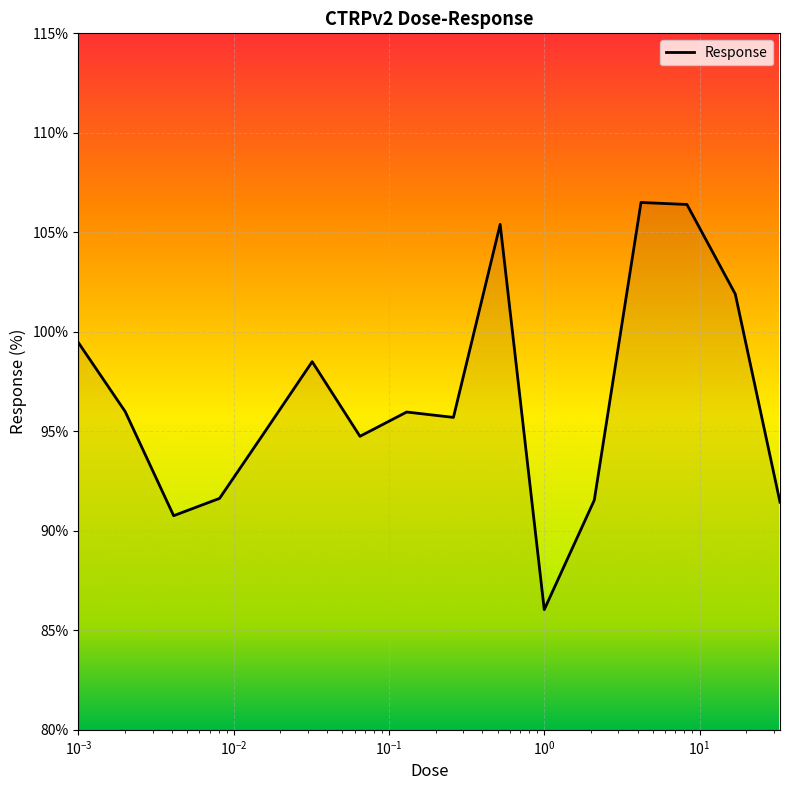

True or false: the data has more than 0 interior local peaks.

True